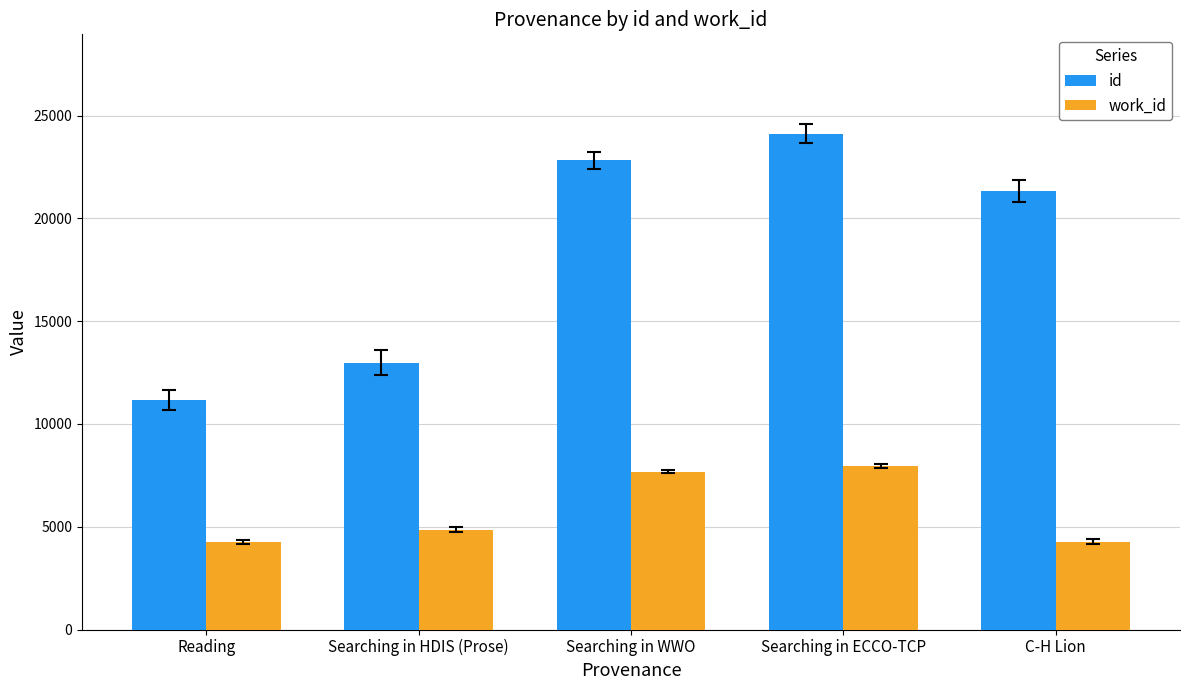

Which category has the lowest value in the id series?

Reading